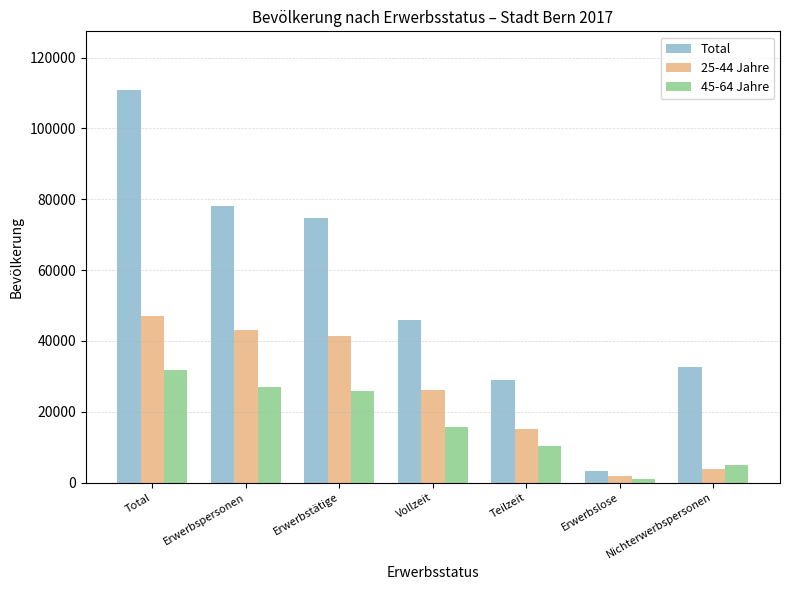

What is the value of the Total bar at the 7th from the left?

32741